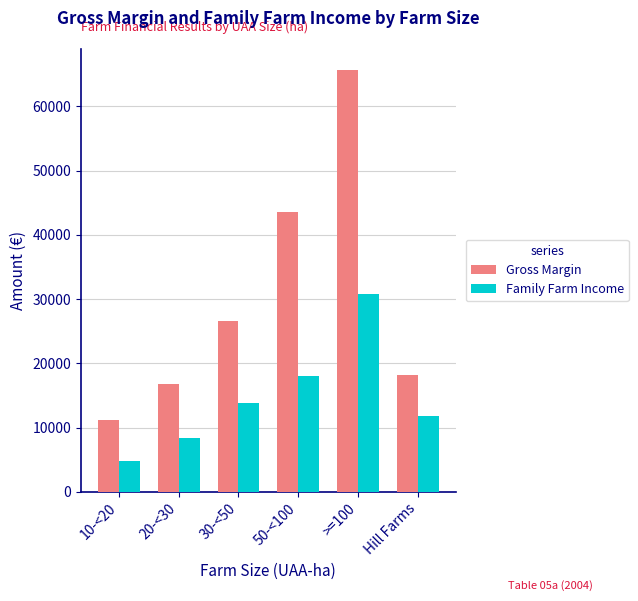

At which label does Family Farm Income reach its peak?

>=100